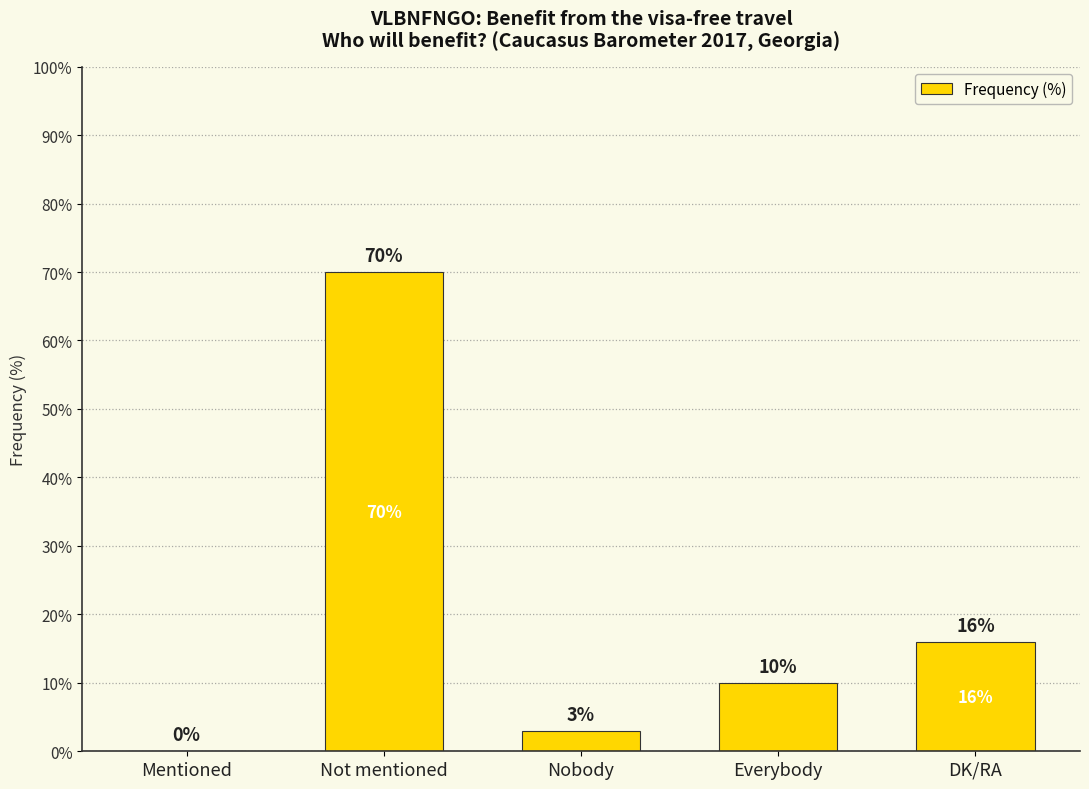

Is it true that the value at DK/RA is 16?

True